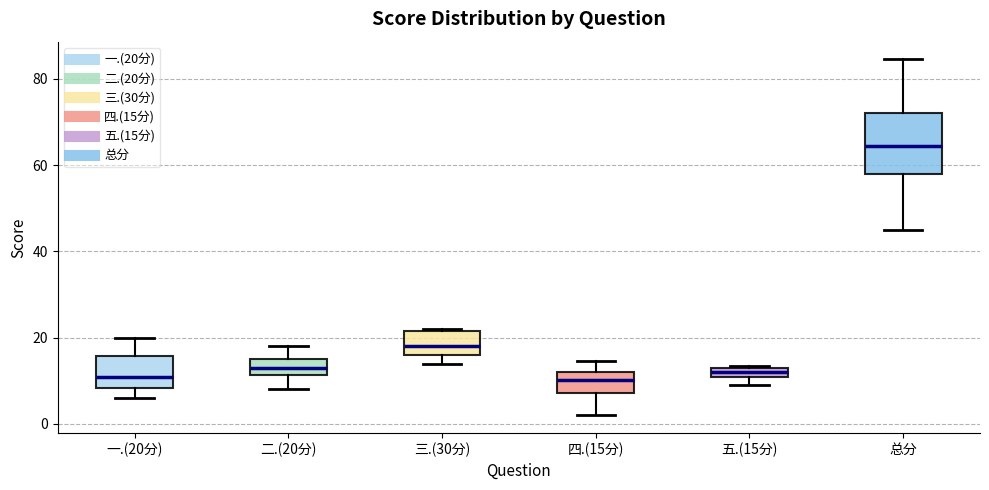

Comparing the boxes themselves (not the whiskers), which one is the tallest?

总分